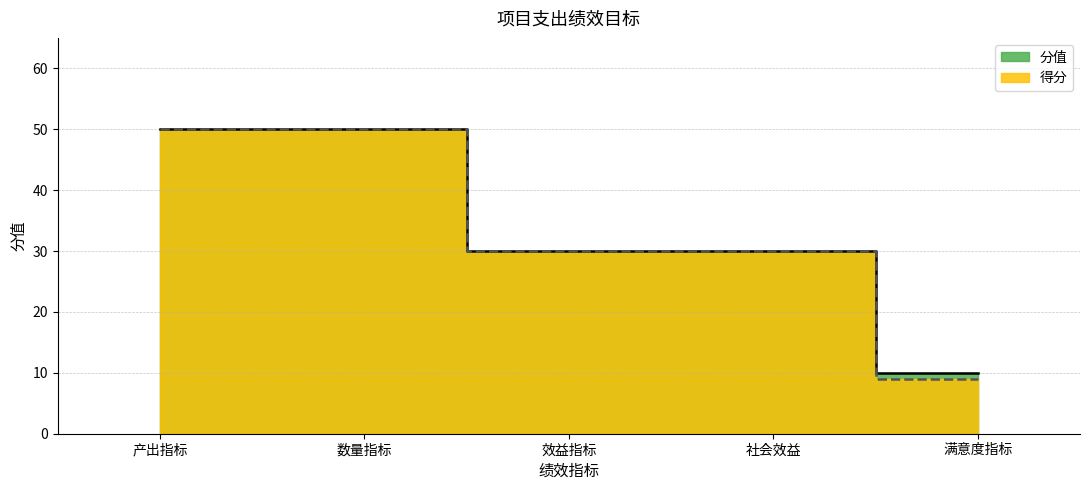

True or false: 分值 and 得分 intersect in this chart.

False